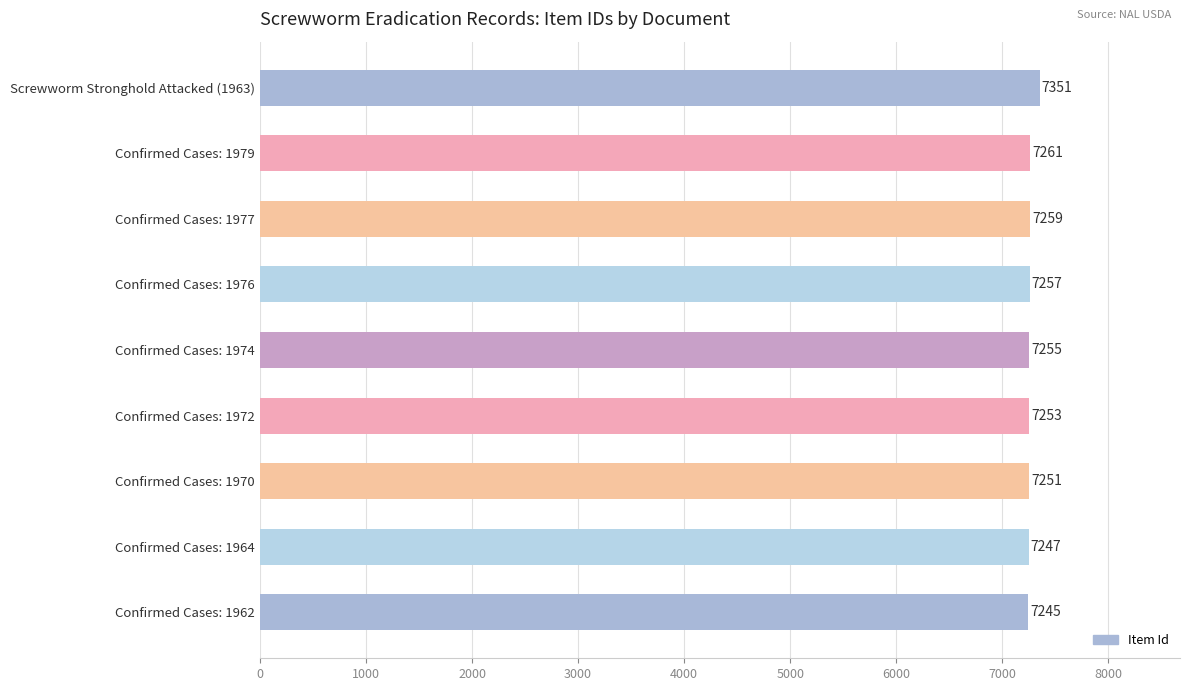

What is the smallest value displayed?

7245